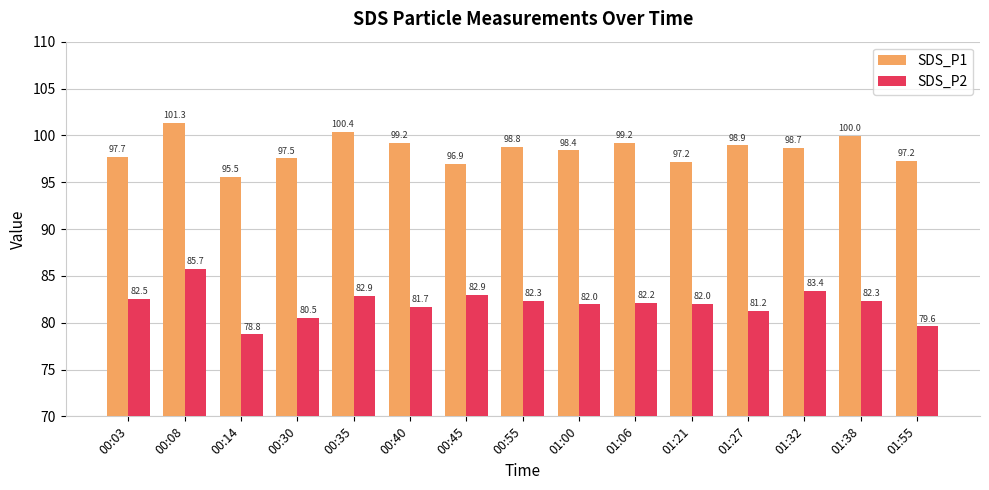

At how many categories does at least one series exceed 98?

9